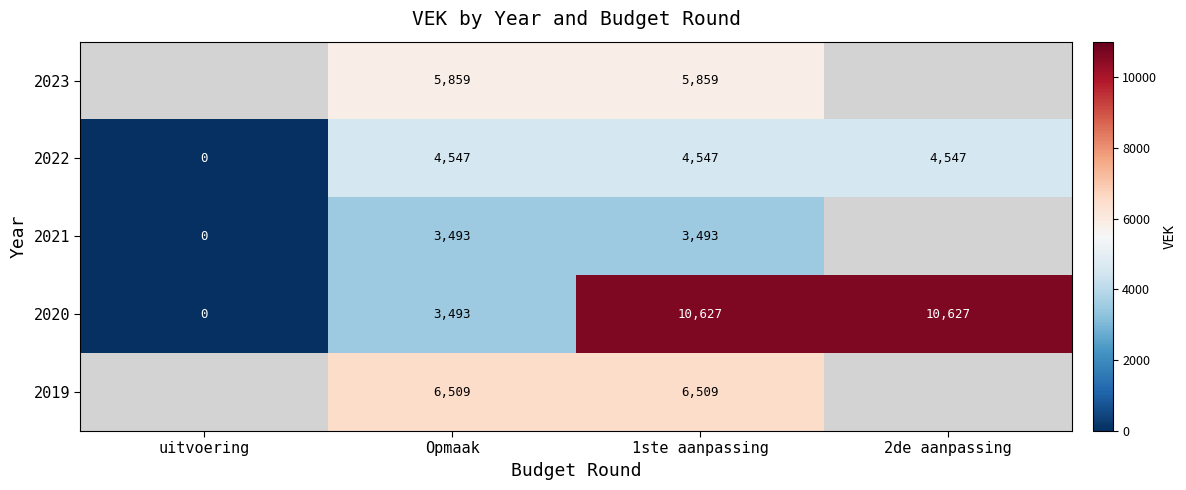

What is the maximum value shown in the chart?

10627.0